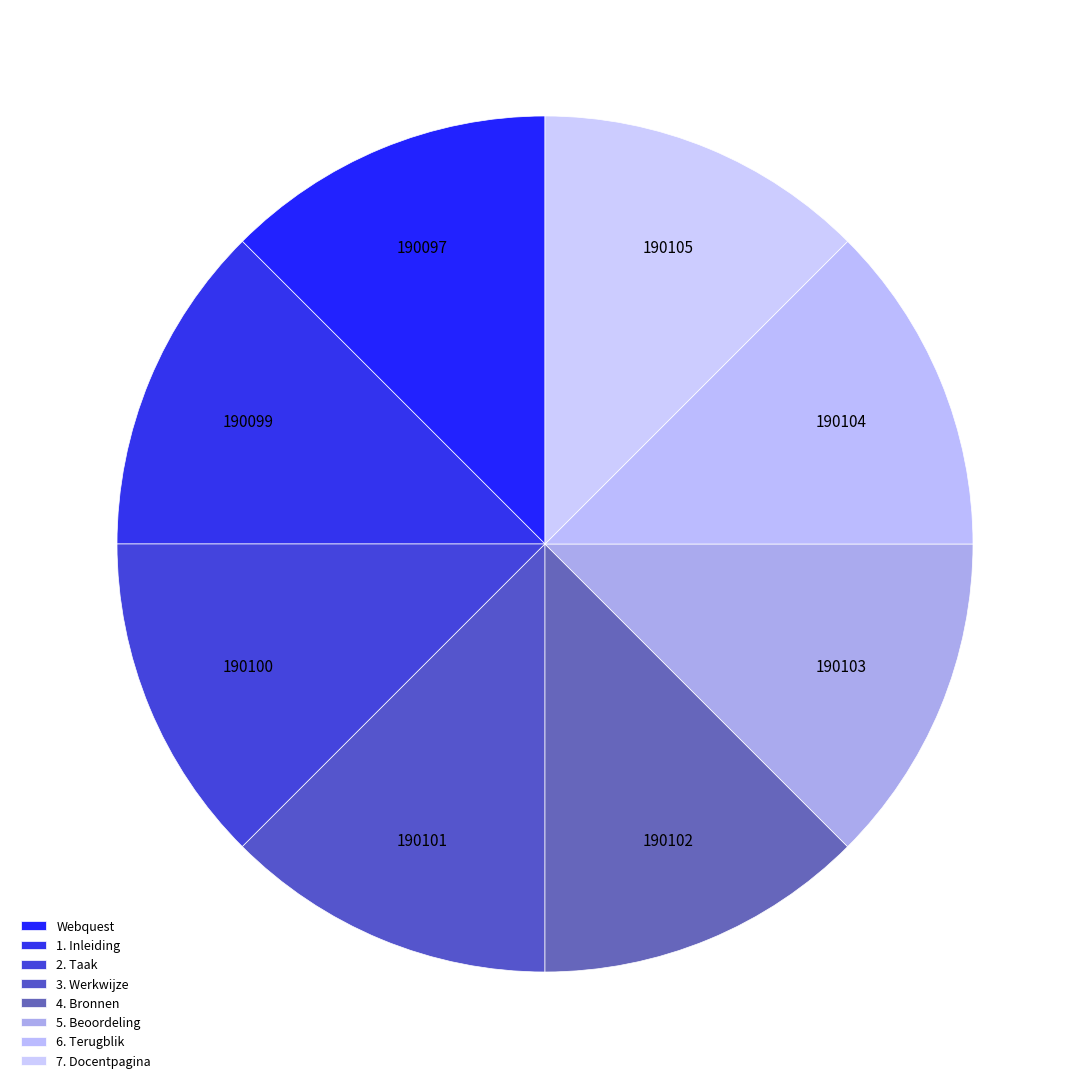

Combined, what portion of the pie is 2. Taak and 3. Werkwijze?

25.0%